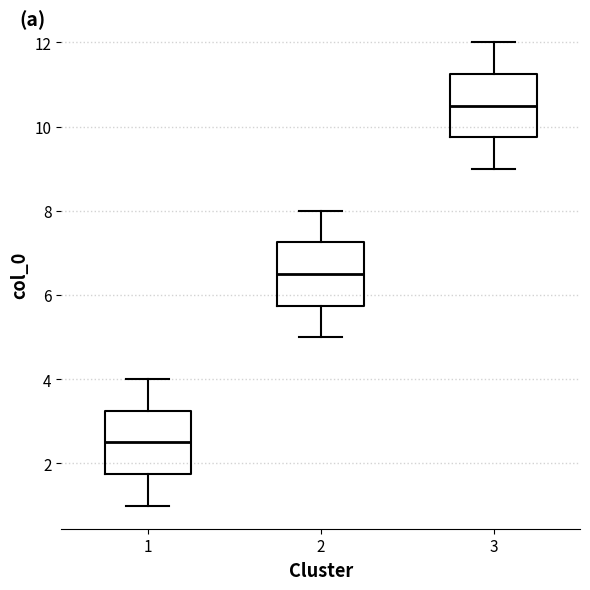

Which box's median line is the lowest?

1